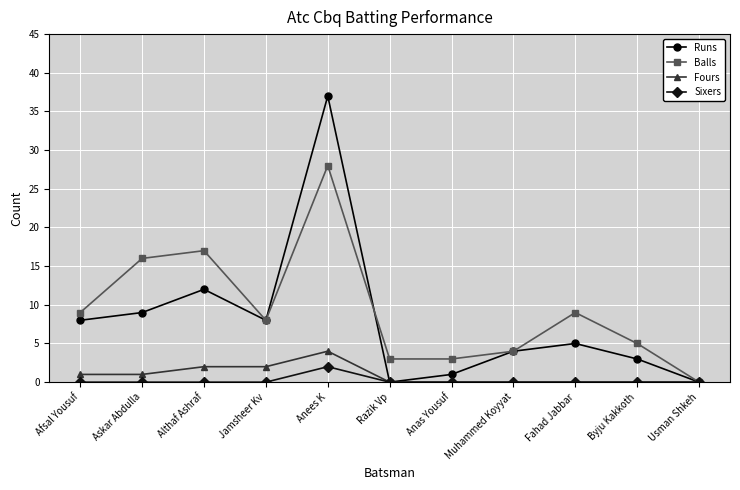

Which series has the largest range (max minus min)?

Runs